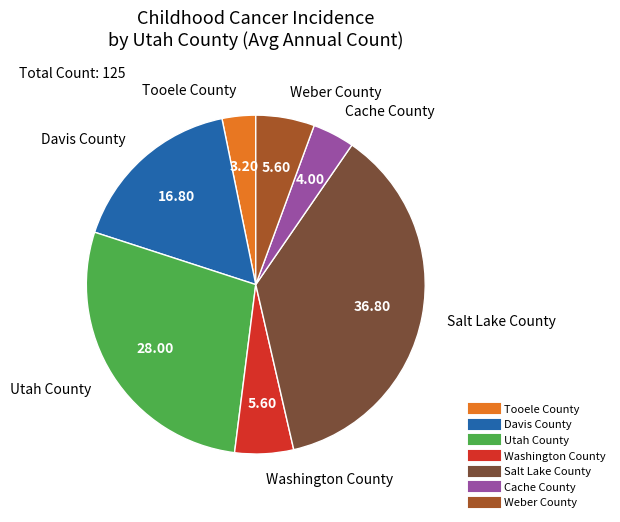

Approximately how many times larger is the value at Davis County compared to Tooele County?

5.2